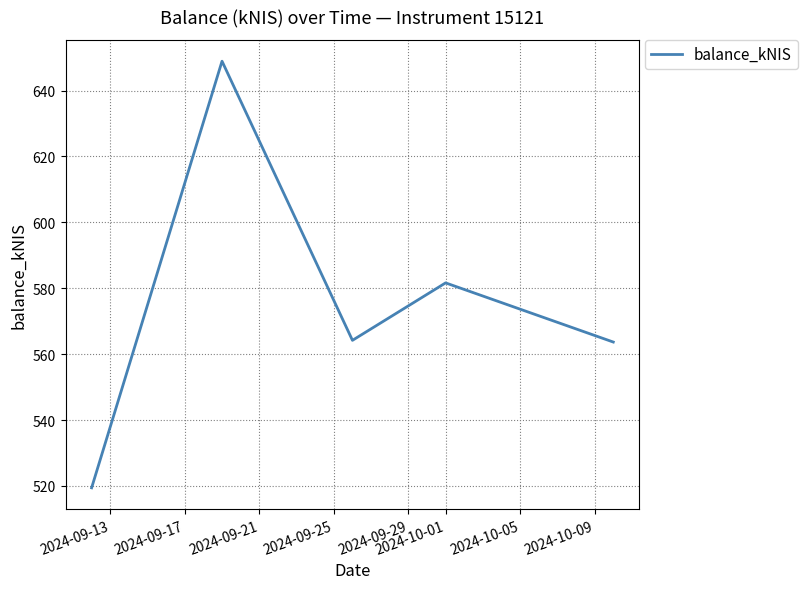

What is the difference between the second highest and second lowest values?

18.0